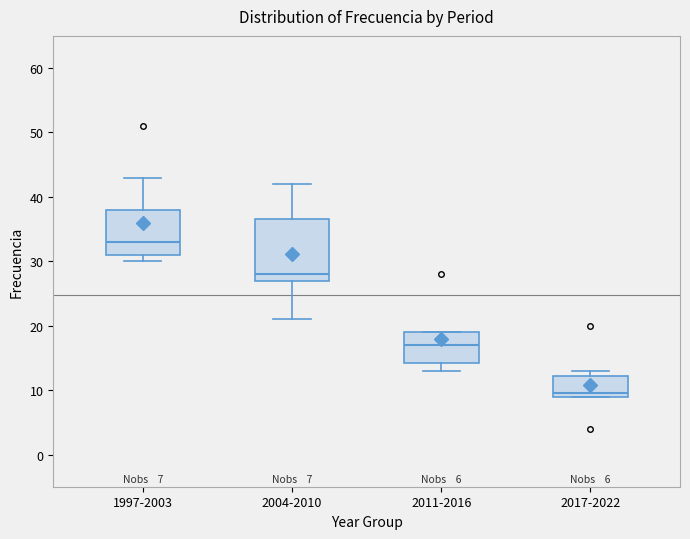

Comparing the boxes themselves (not the whiskers), which one is the tallest?

2004-2010